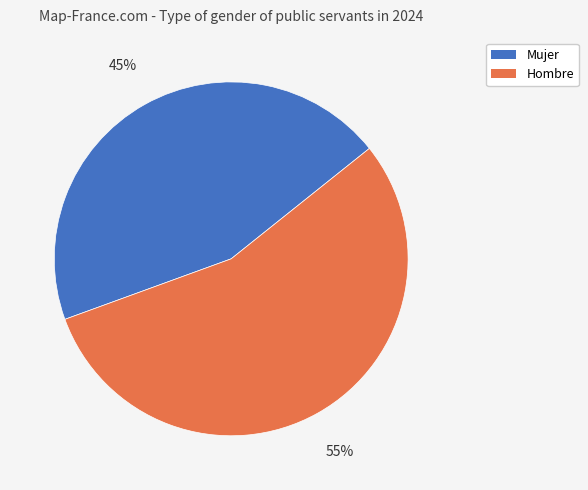

Is Mujer the majority of the pie?

No